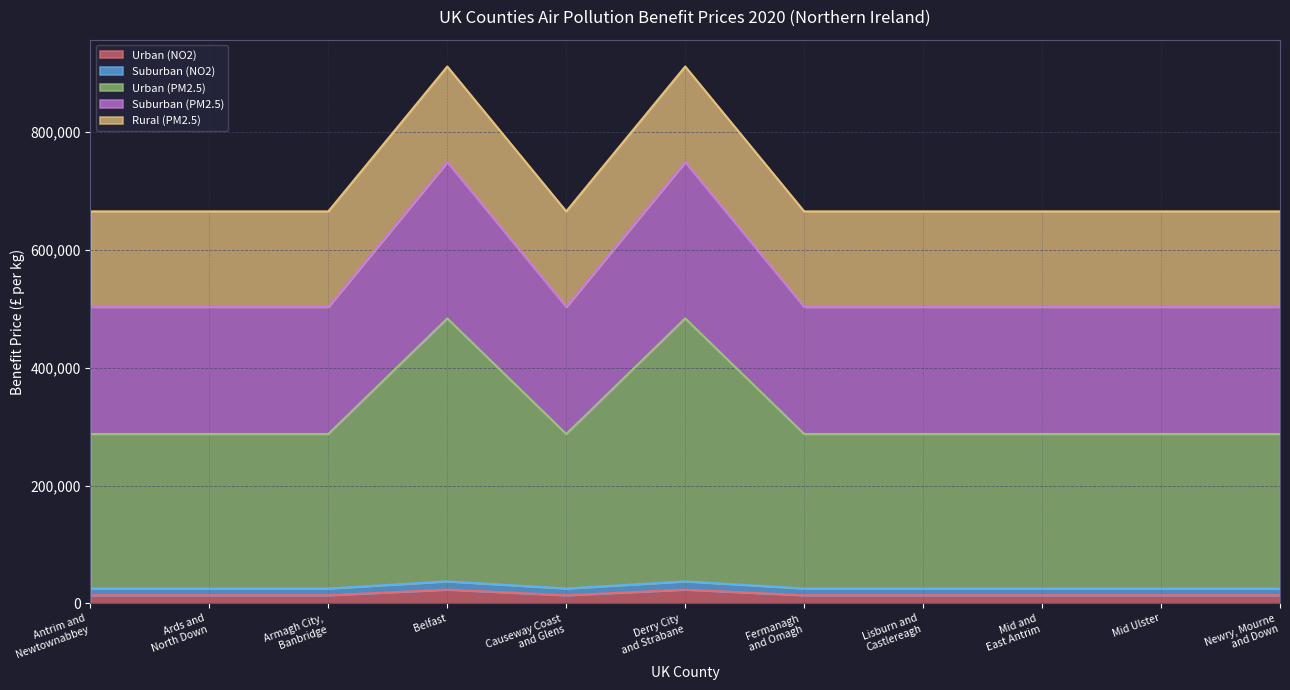

Where is the first local minimum for Suburban (PM2.5)?

Causeway Coast
and Glens